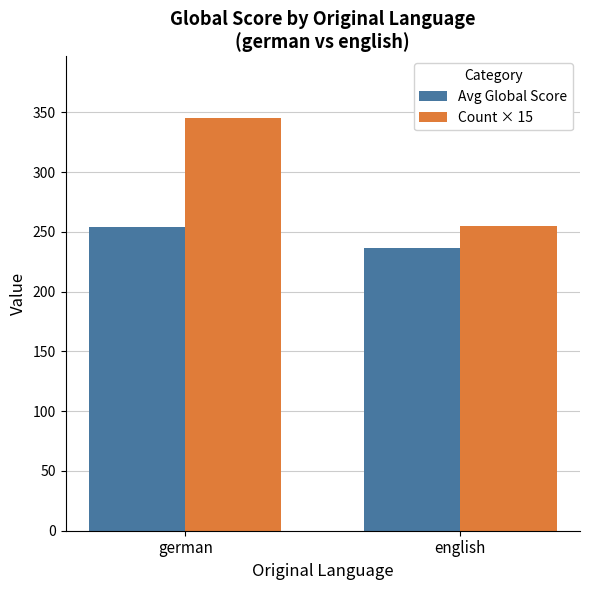

What is the total value across all series at german?

599.0